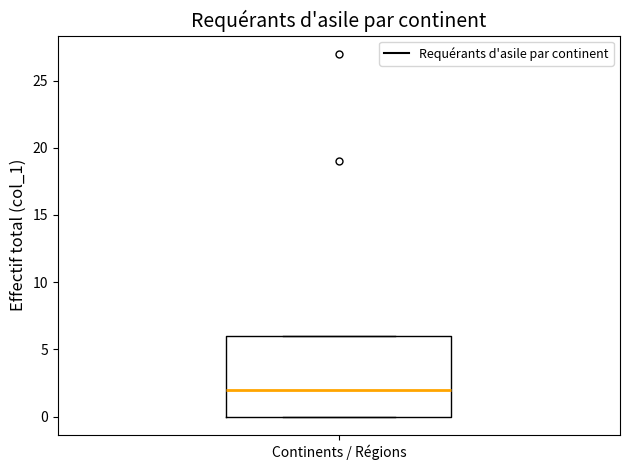

Read this box plot against the y-axis: the position of the median line, the range covered by the box, and the ends of both whiskers. The values are not printed on the chart, so give them approximately, as read against the axis.

median 2, box 0 to 6, whiskers 0 to 6